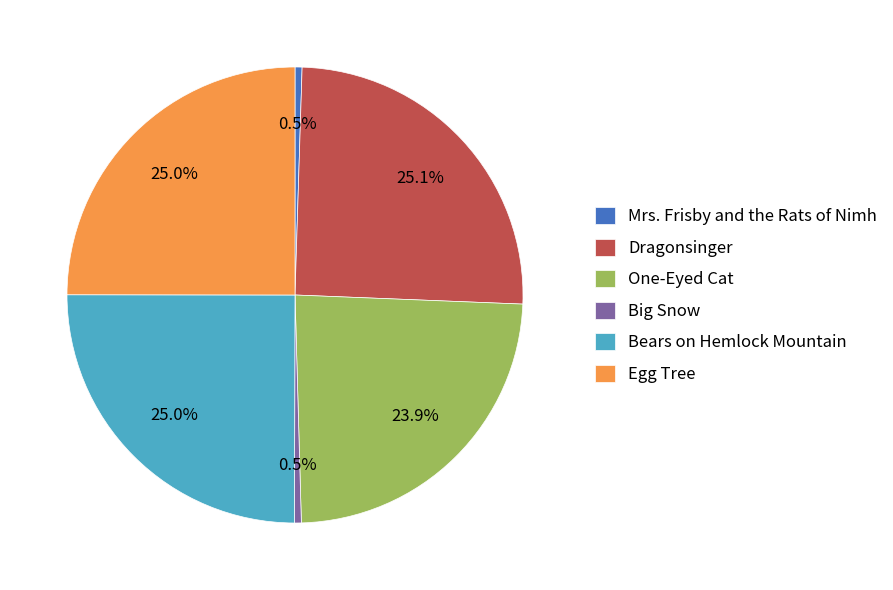

Is One-Eyed Cat the majority of the pie?

No